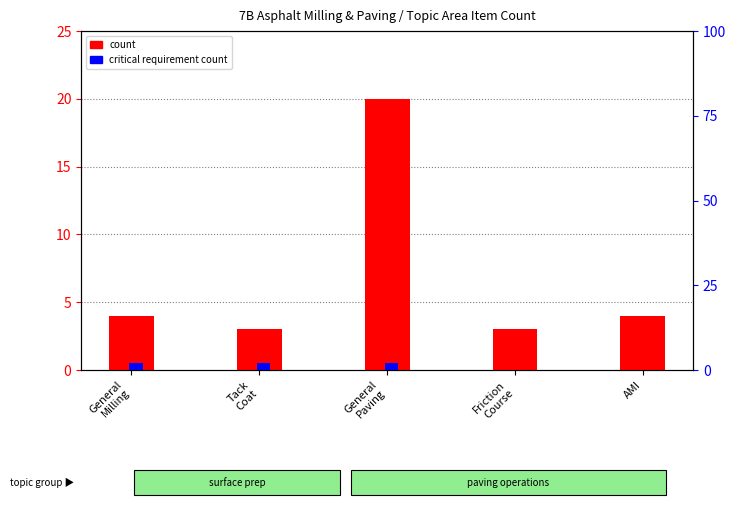

Count the number of categories in the chart.

5